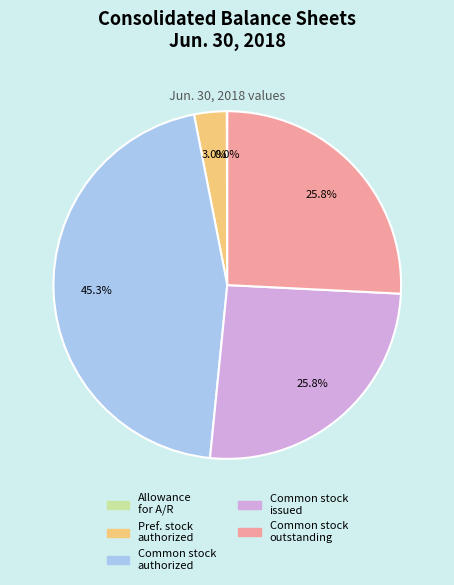

Is there any slice that represents more than half of the pie?

No